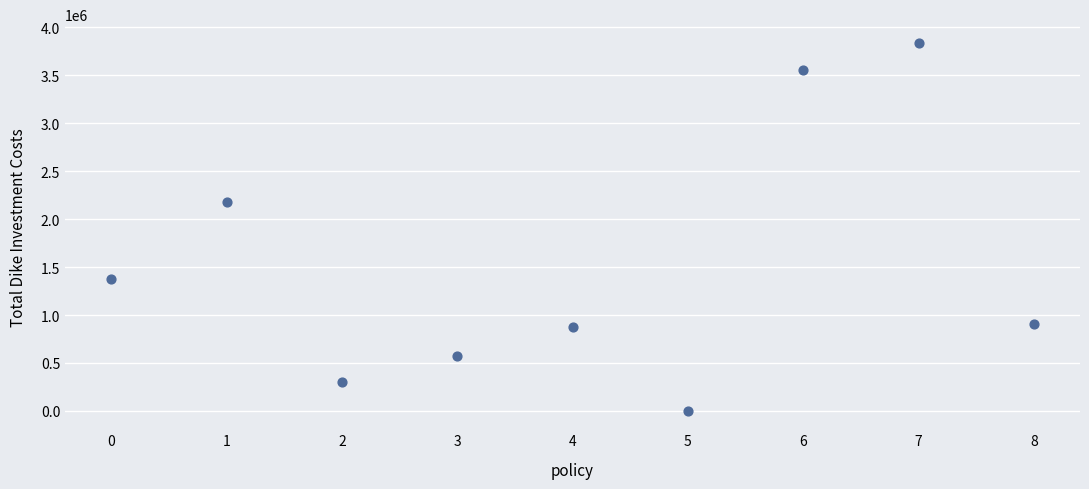

What Y value in the scatter plot is closest to 1921259?

2181999.0